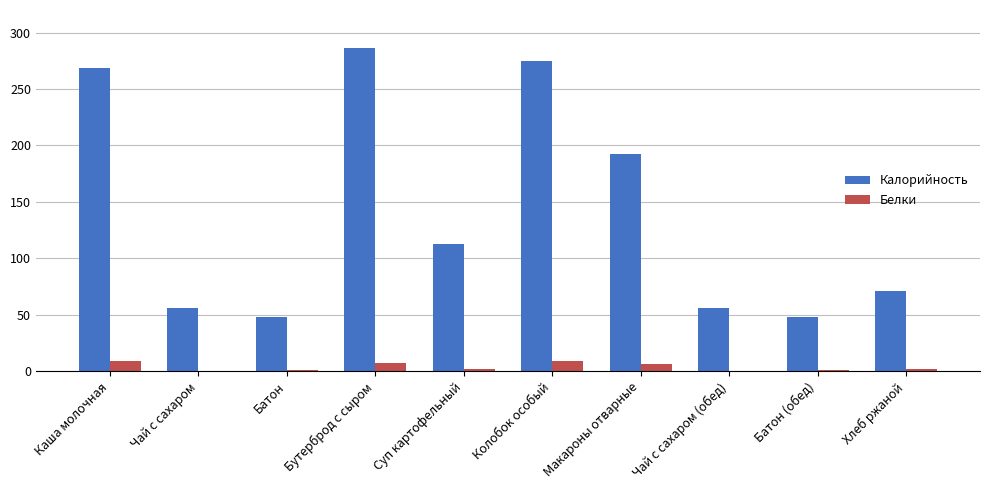

Between Батон (обед) and Хлеб ржаной, which series saw the biggest shift?

Калорийность